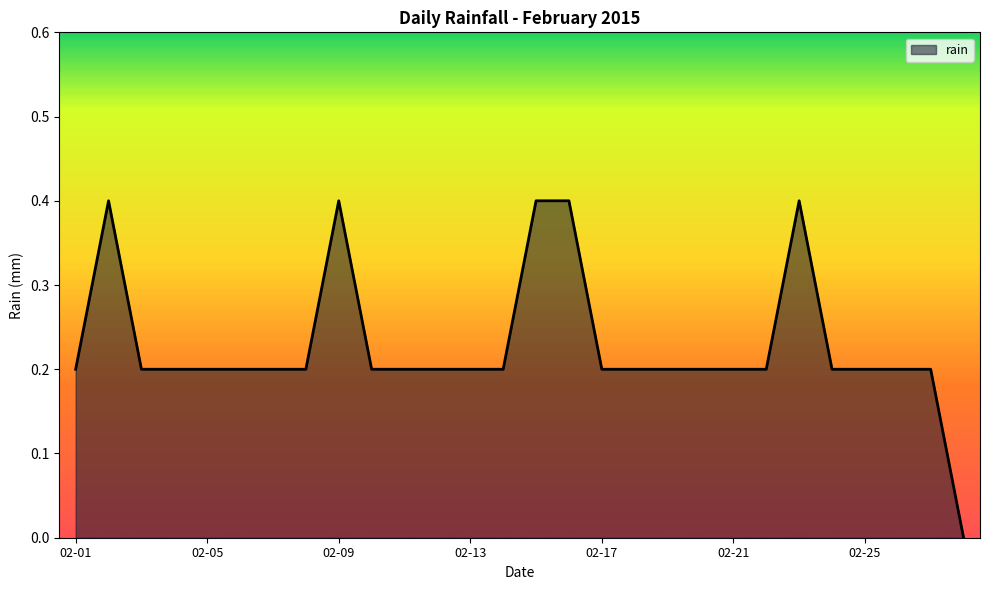

True or false: the data has more than 0 interior local peaks.

True